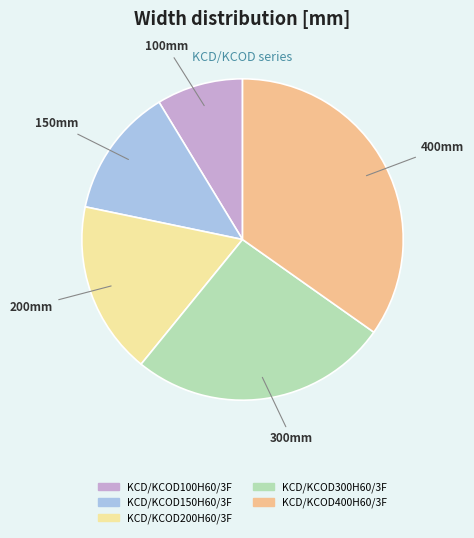

What is the ratio of the value at KCD/KCOD150H60/3F to the value at KCD/KCOD300H60/3F?

0.5